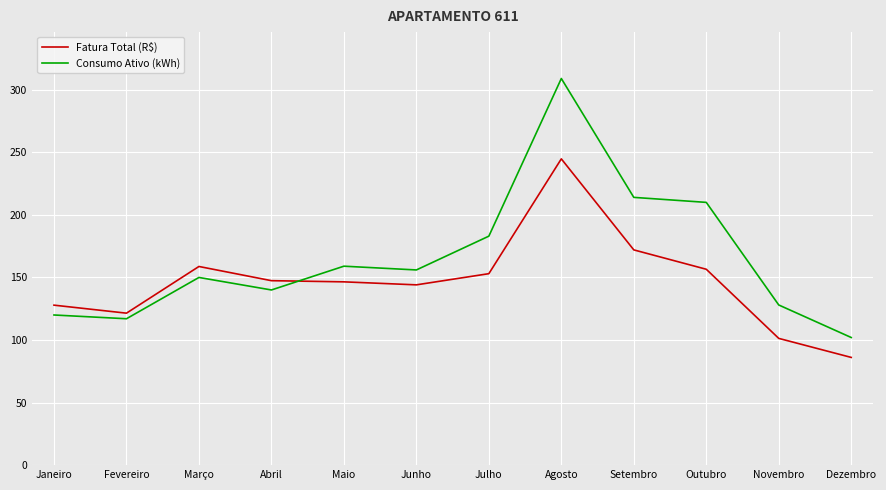

Read the Consumo Ativo (kWh) value at Janeiro.

120.0